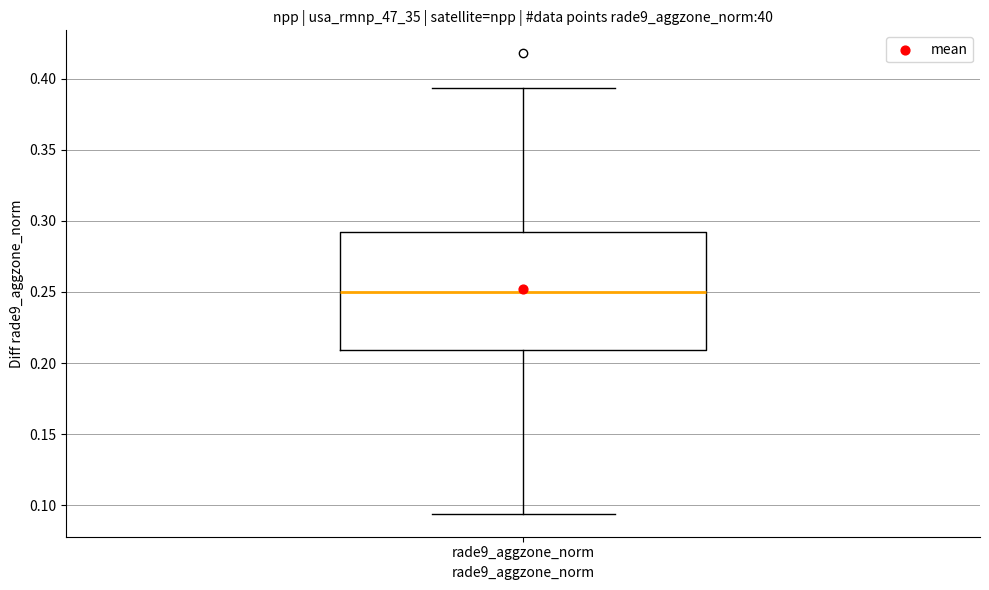

Where is the upper edge of the box for rade9_aggzone_norm on the y-axis? The values are not printed on the chart, so give them approximately, as read against the axis.

0.290